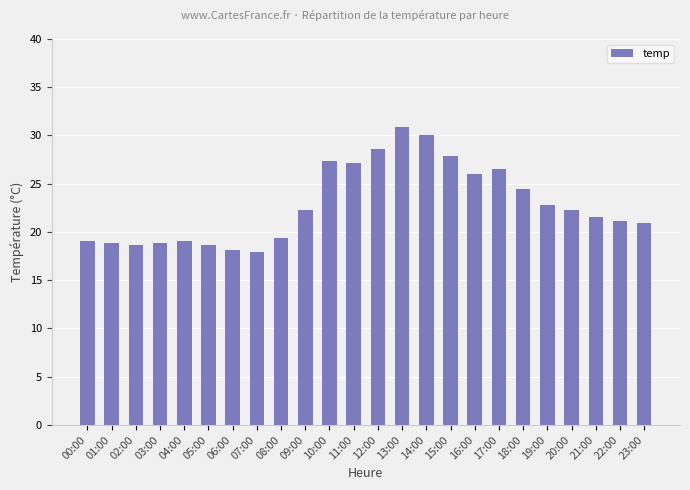

What is the average value?

22.9